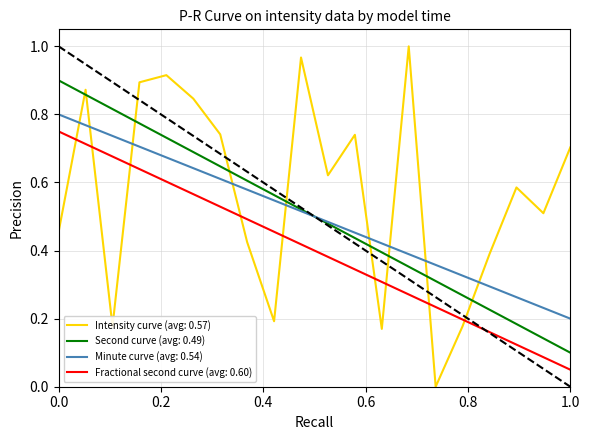

Does the chart display data point markers on the line(s)?

No